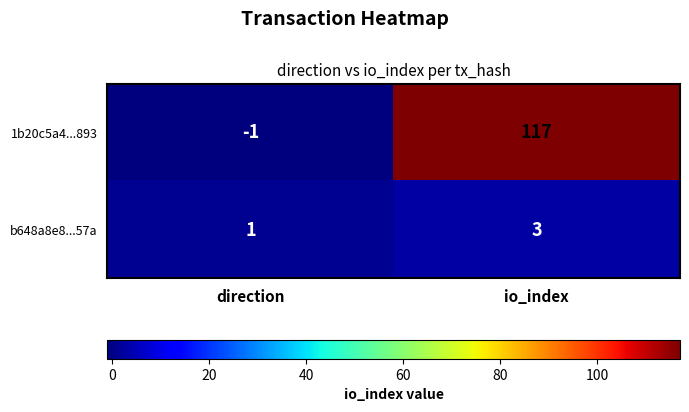

Which series has the widest spread of values?

1b20c5a4...893